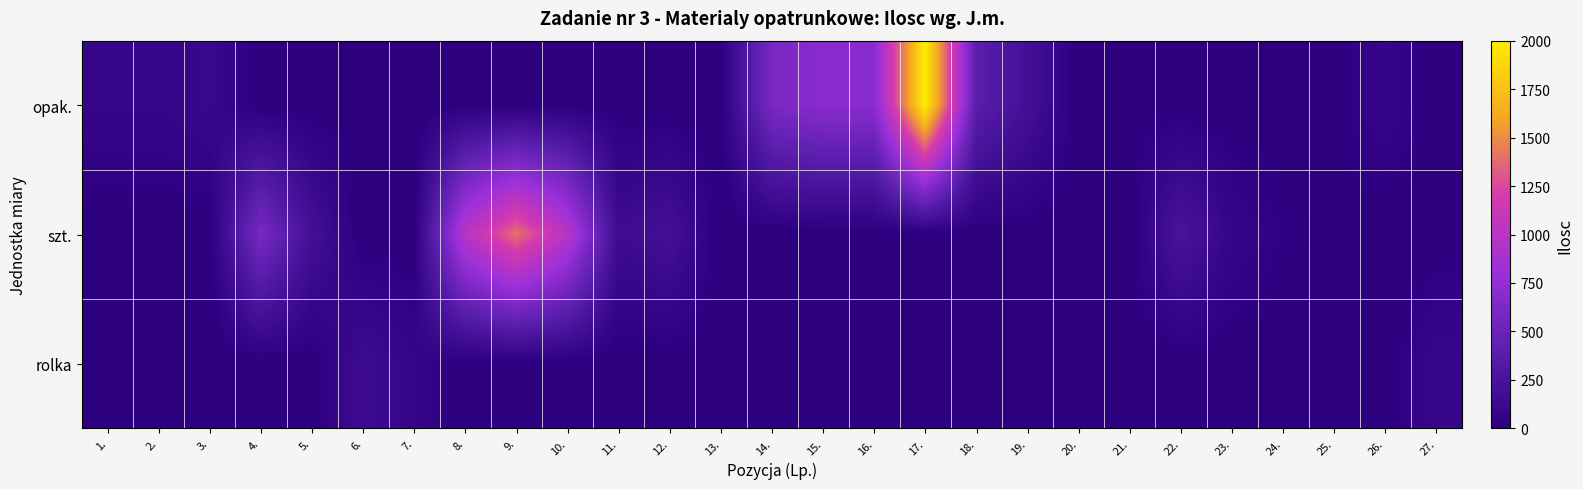

At 9., list the series in order from largest to smallest.

szt., opak., rolka